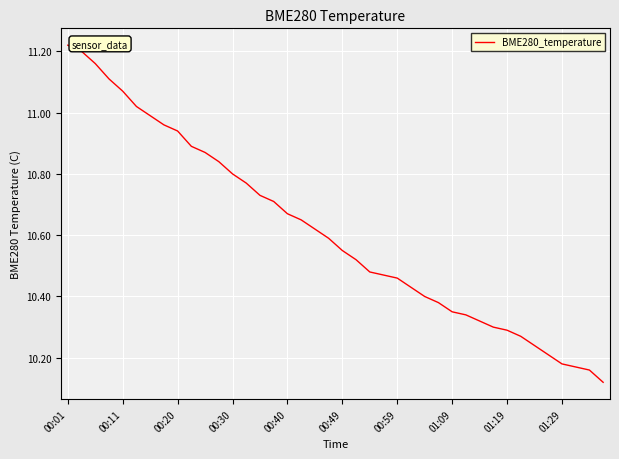

What is the label of the 1st point from the left?

00:01